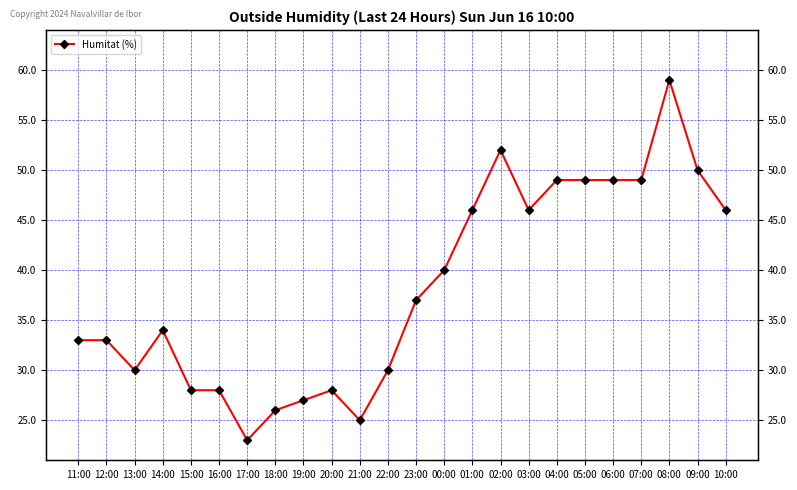

What is the sum of the values at 07:00 and 03:00?

95